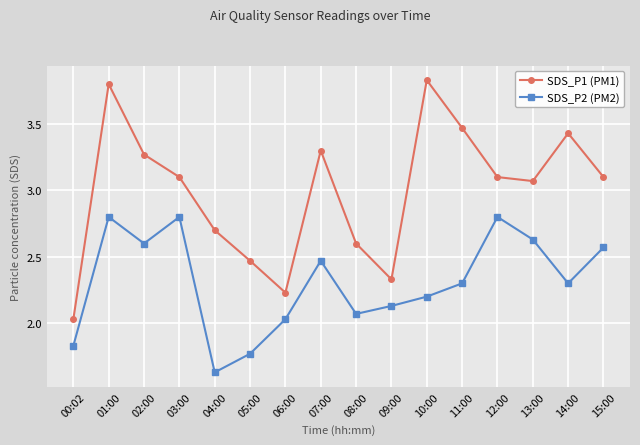

Which category has the lowest value in the SDS_P2 (PM2) series?

04:00